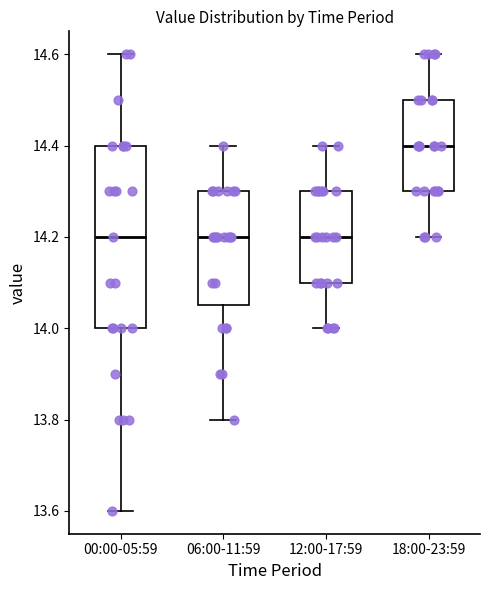

Where is the lower edge of the box for 12:00-17:59 on the y-axis? The values are not printed on the chart, so give them approximately, as read against the axis.

14.10